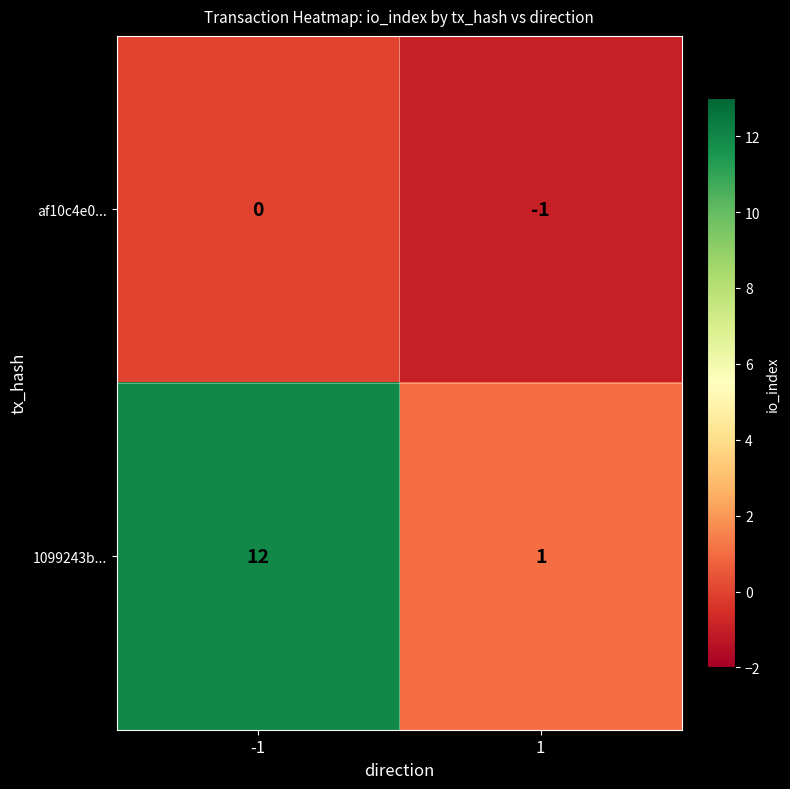

List the series in order of their peak value, lowest first.

af10c4e0..., 1099243b...